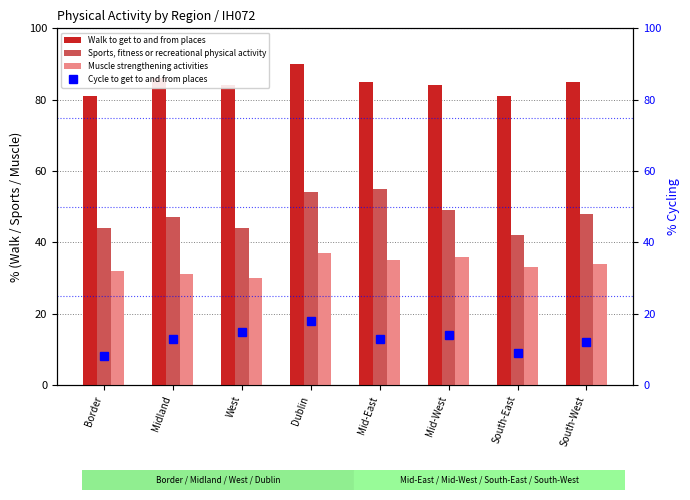

Is it true that Muscle strengthening activities equals 31 at Midland?

True